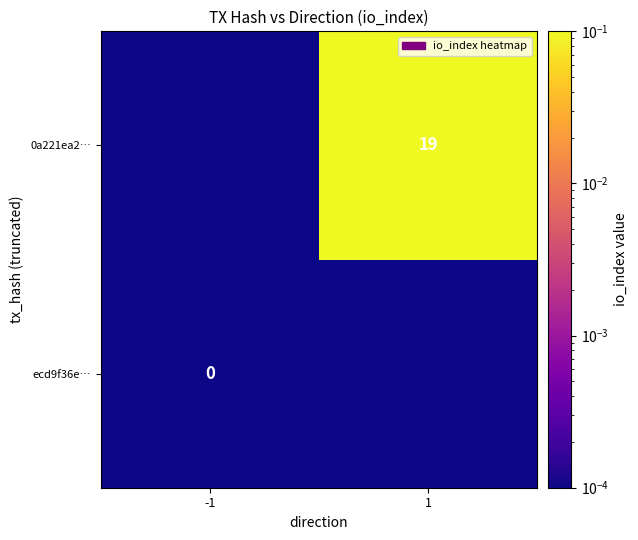

Between 1 and -1, which is larger?

1